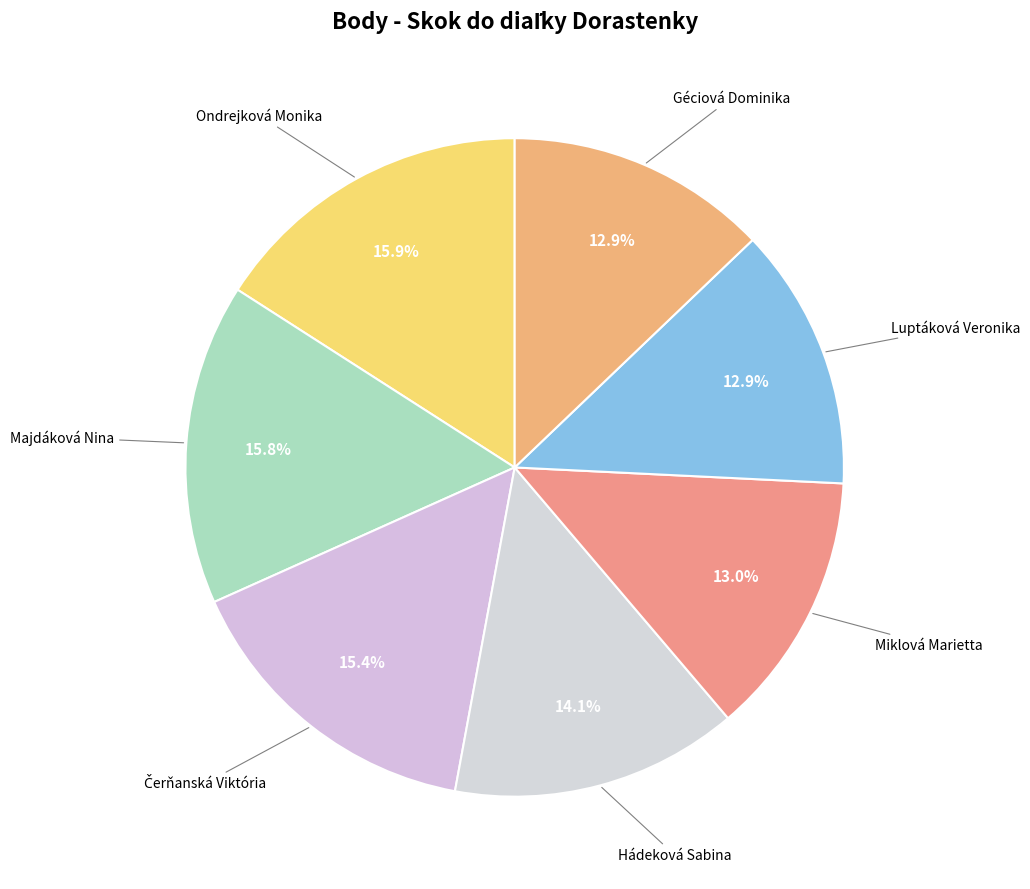

What is the largest slice in the pie chart?

Ondrejková Monika